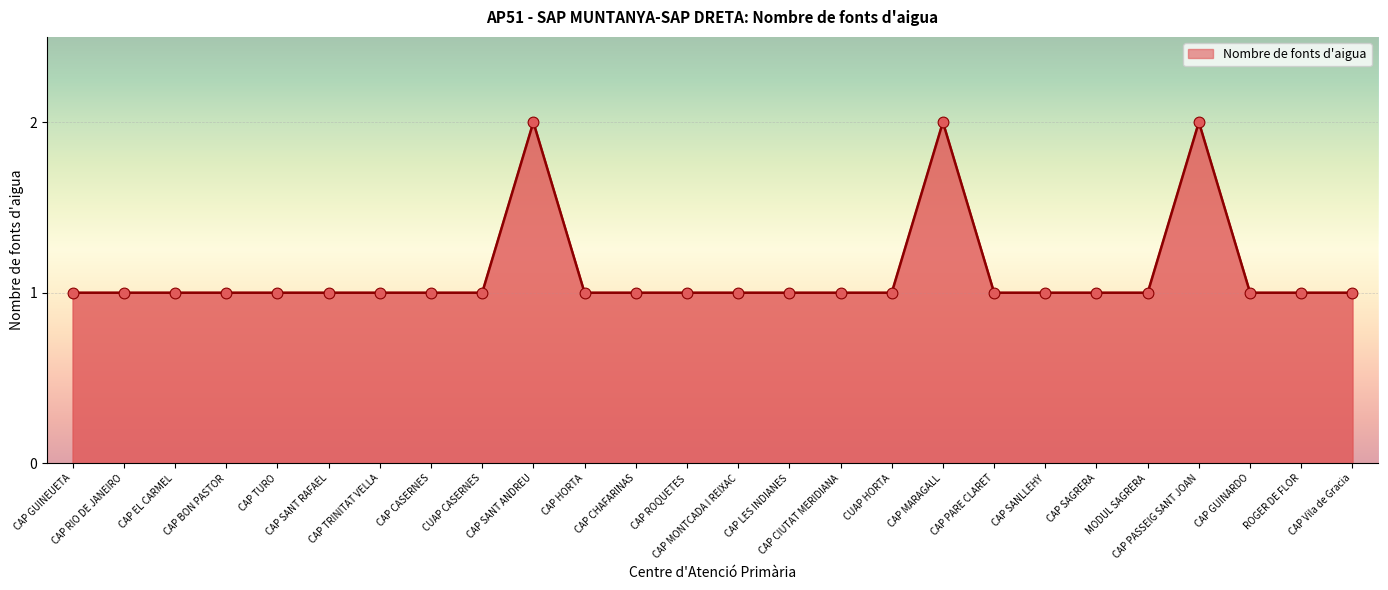

What is the ratio of the value at CUAP HORTA to the value at CAP PASSEIG SANT JOAN?

0.5